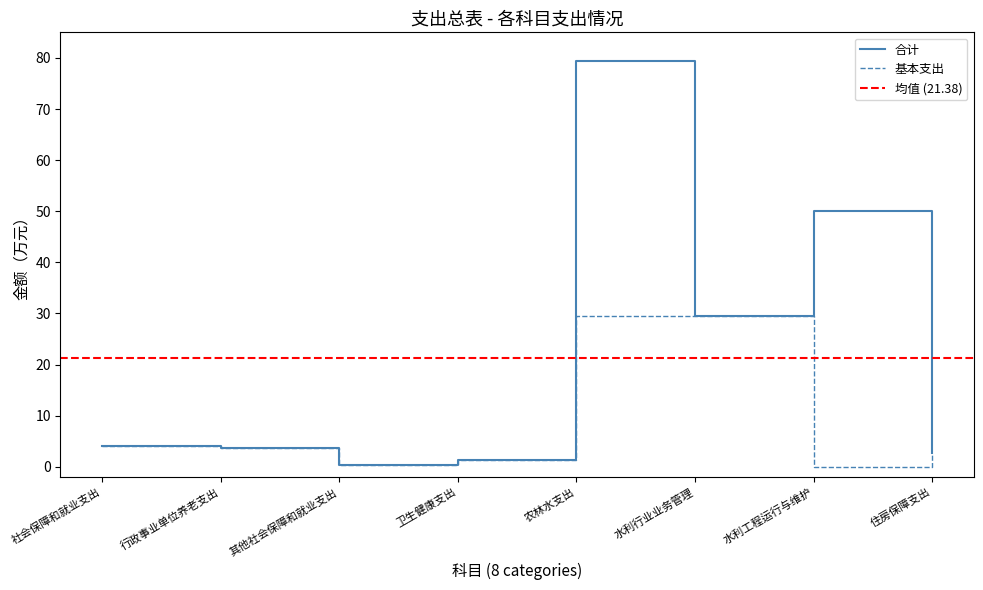

What is the total value across all series at 卫生健康支出?

2.9